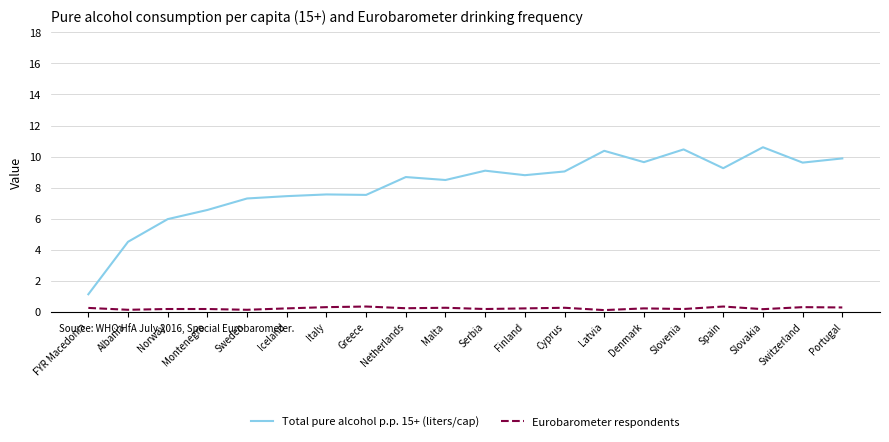

What is the smallest value displayed?

0.1